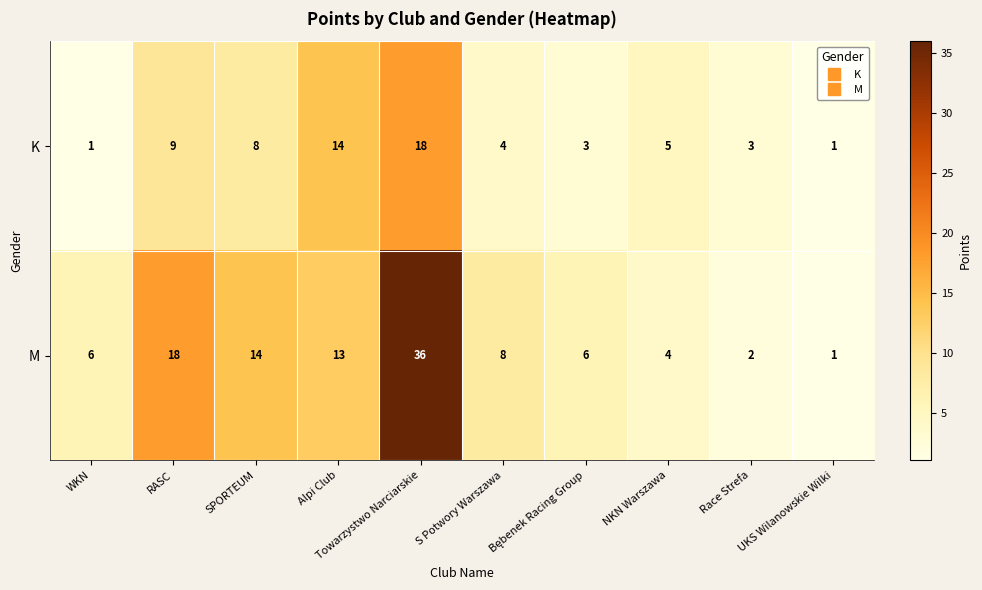

True or false: K has a value of 2 at Race Strefa.

False